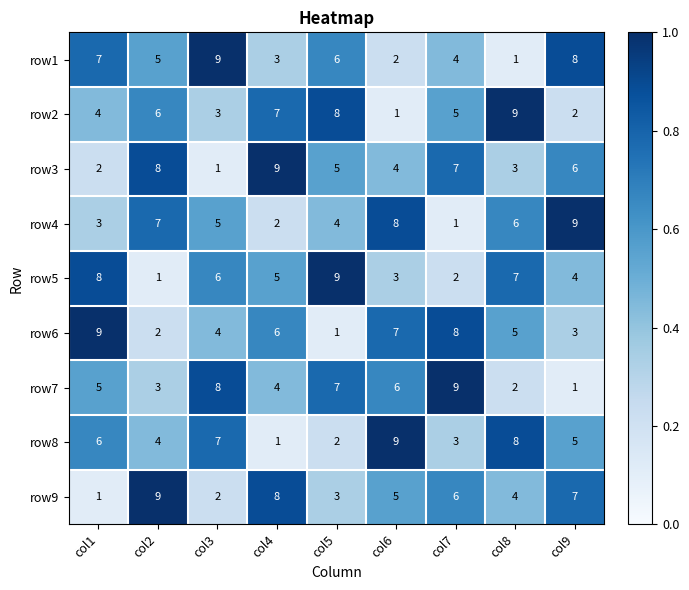

What is the sum of the row7 values at col1 and col4?

9